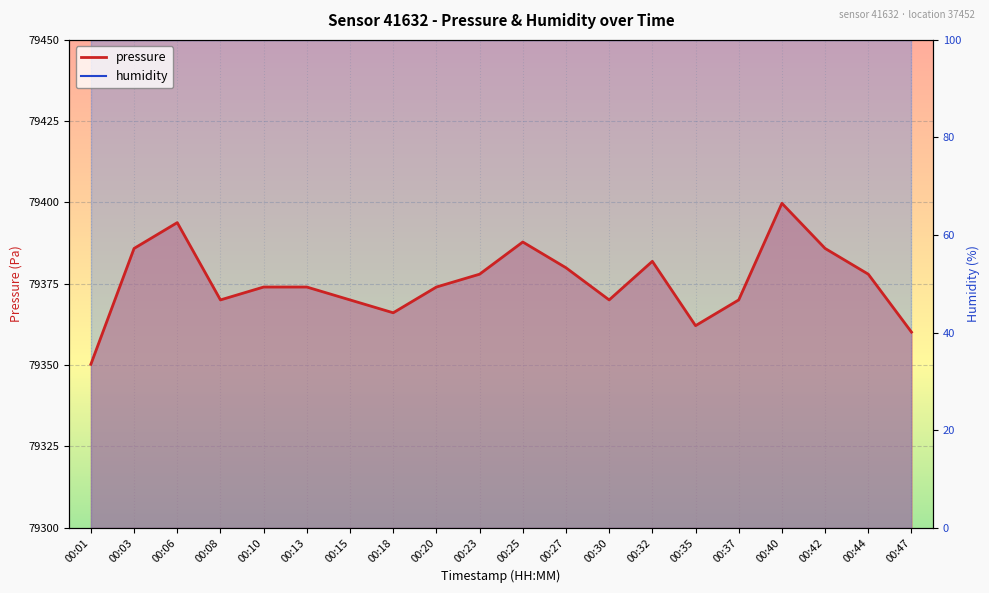

Approximately how many times larger is the value at 00:35 compared to 00:01?

1.0